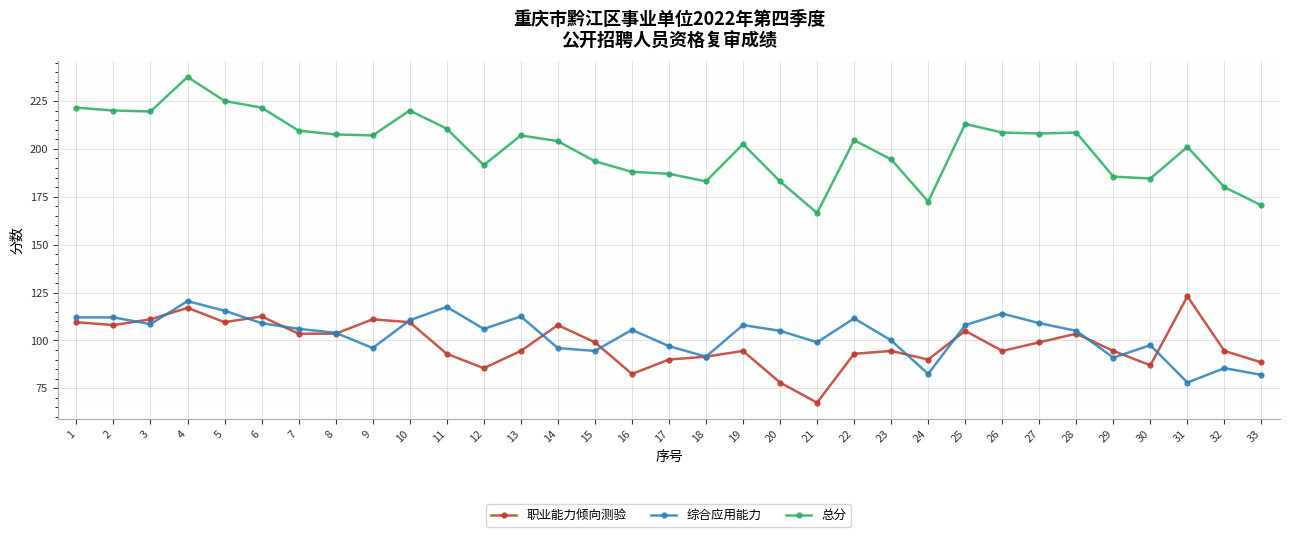

Is the value of 综合应用能力 at 9 greater than the value of 总分 at 19?

No